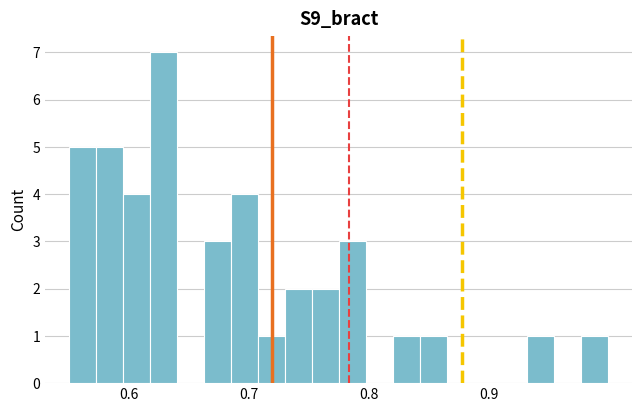

Around what value on the x-axis is the tallest bar? Give the approximate position of its centre, as read against the axis.

0.63